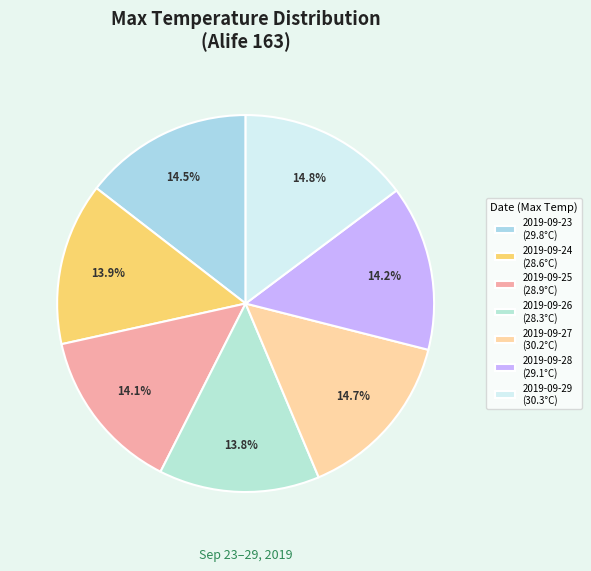

To the nearest percent, what percentage of the pie is 2019-09-26?

14%